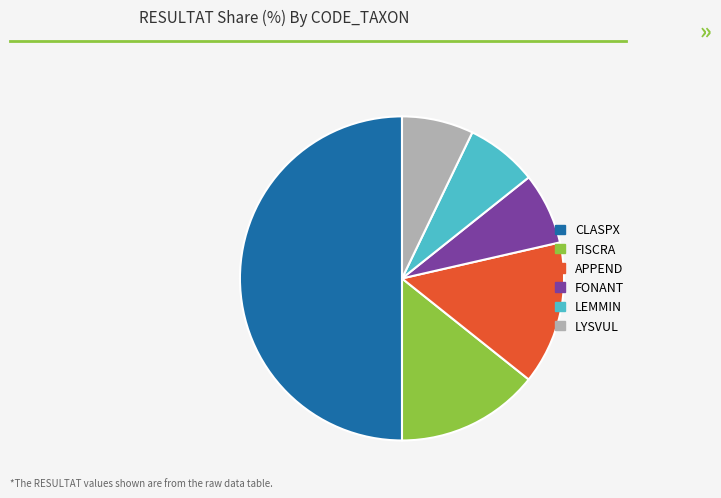

Is it true that APPEND is 22% of the pie?

False